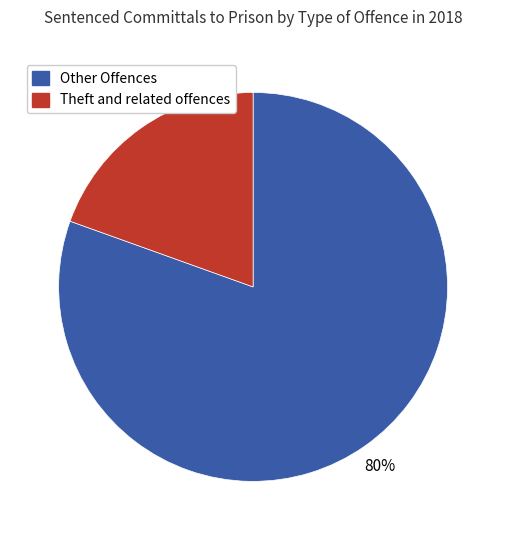

To the nearest percent, what is the average slice percentage?

50%